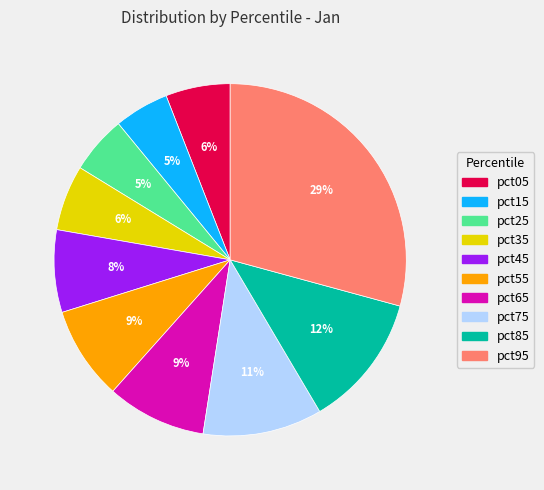

To the nearest percent, what is the difference between the pct15 and pct55 slice percentages?

4%